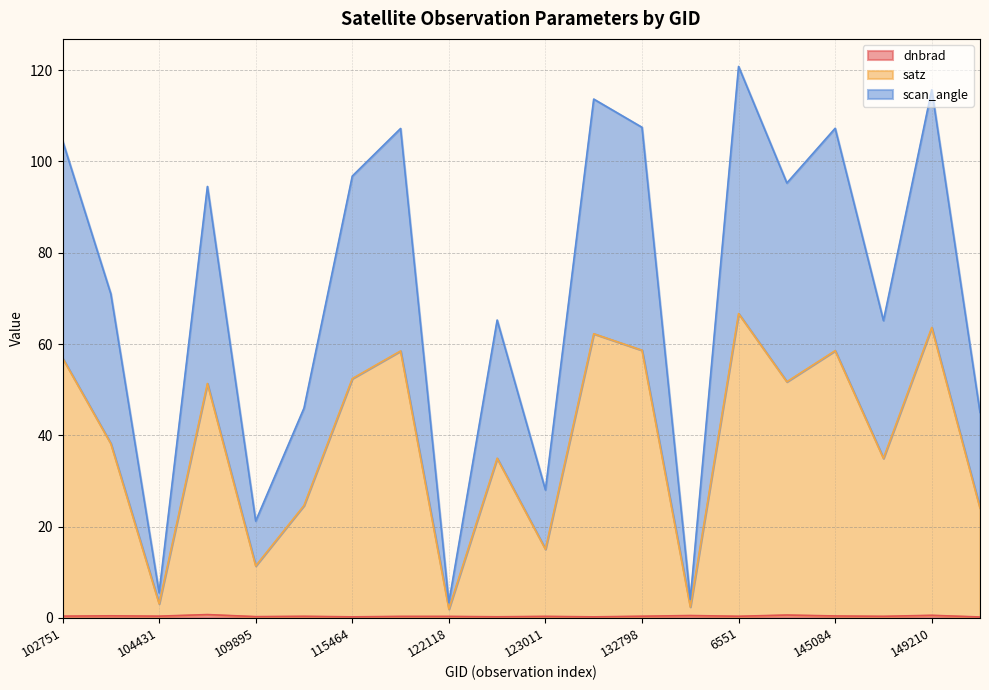

Is the value of satz at 121771 greater than the value of scan_angle at 6551?

No